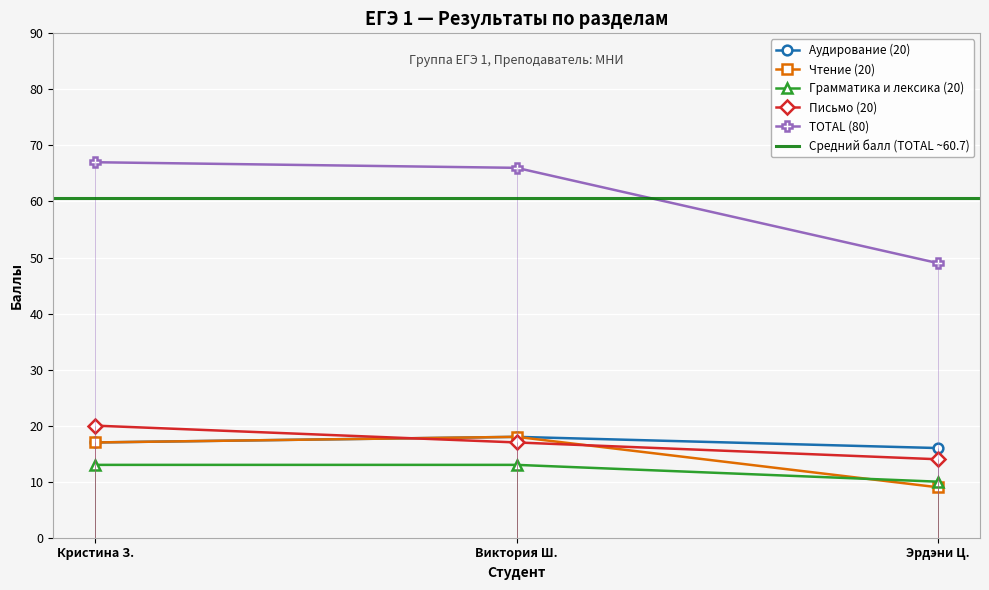

Reading left to right, list all the values displayed in this chart.

Аудирование (20): 17	18	16
Чтение (20): 17	18	9
Грамматика и лексика (20): 13	13	10
Письмо (20): 20	17	14
TOTAL (80): 67	66	49